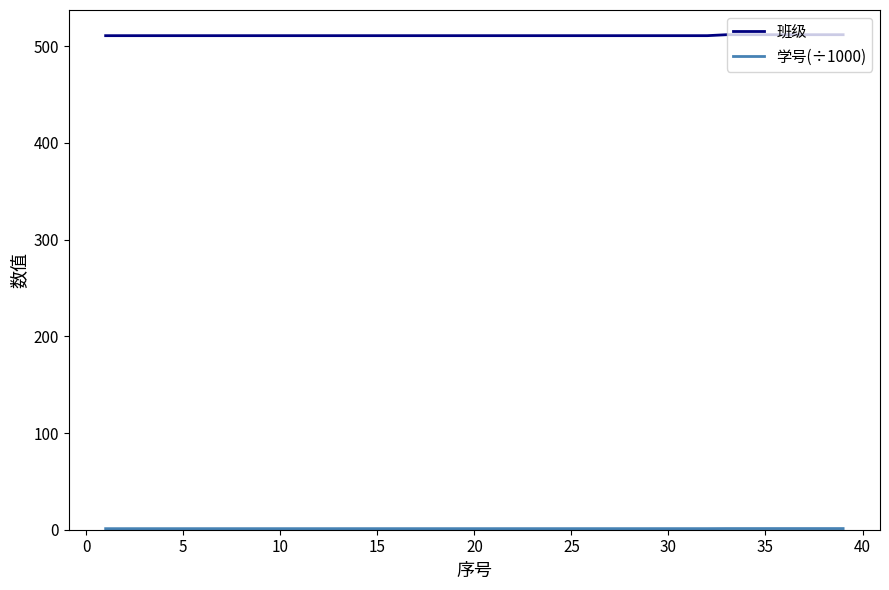

What is the greatest value displayed?

512.0